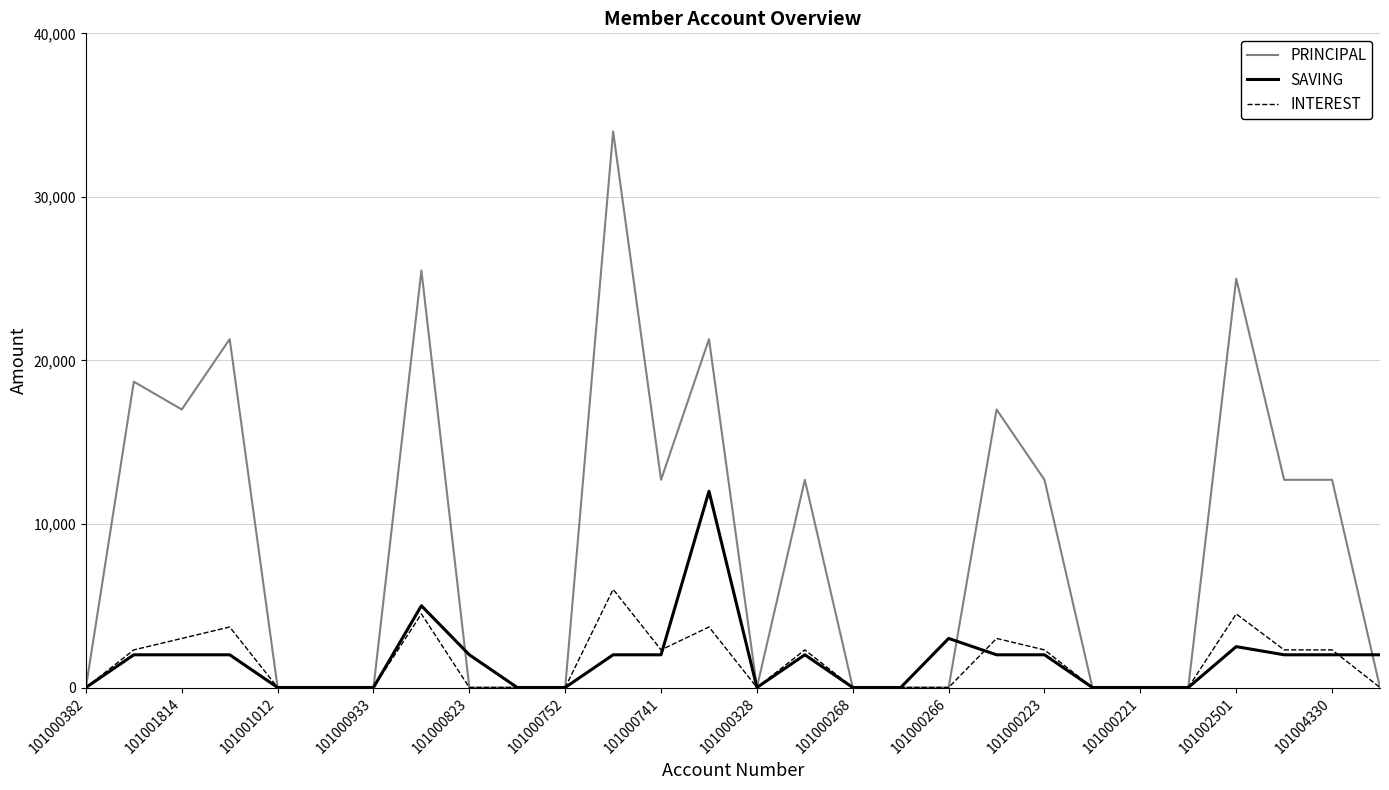

What are all the series names shown in the legend?

PRINCIPAL, SAVING, INTEREST